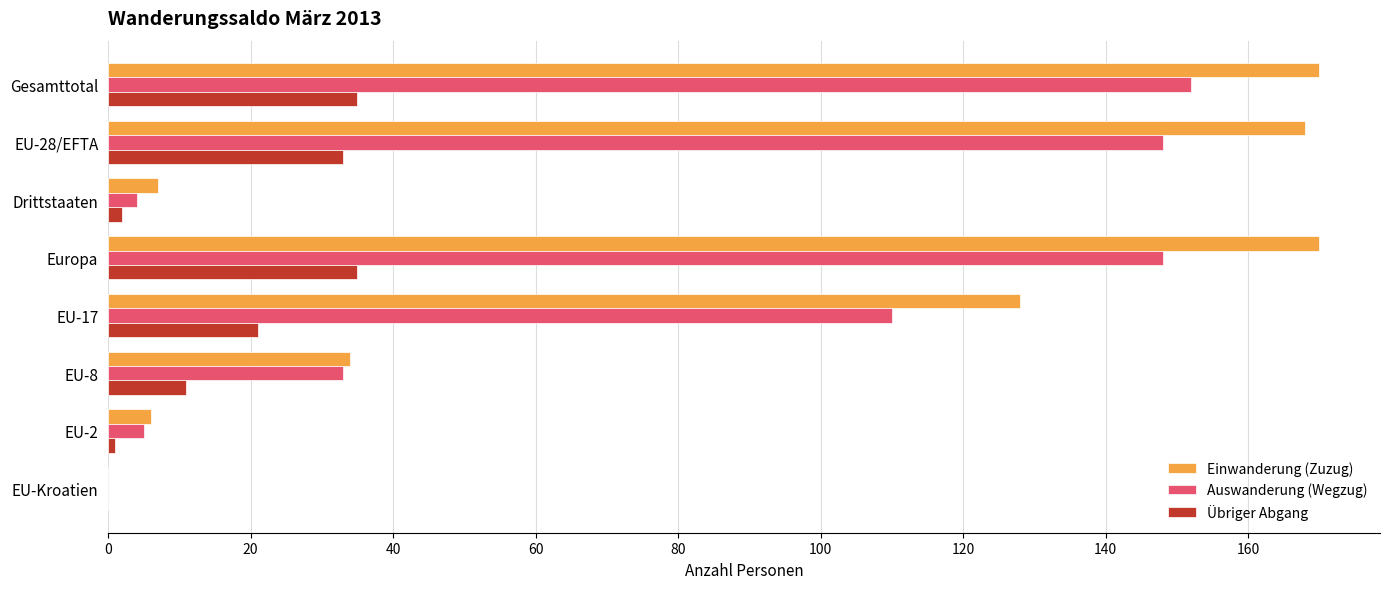

Which series has the largest total across all categories?

Einwanderung (Zuzug)